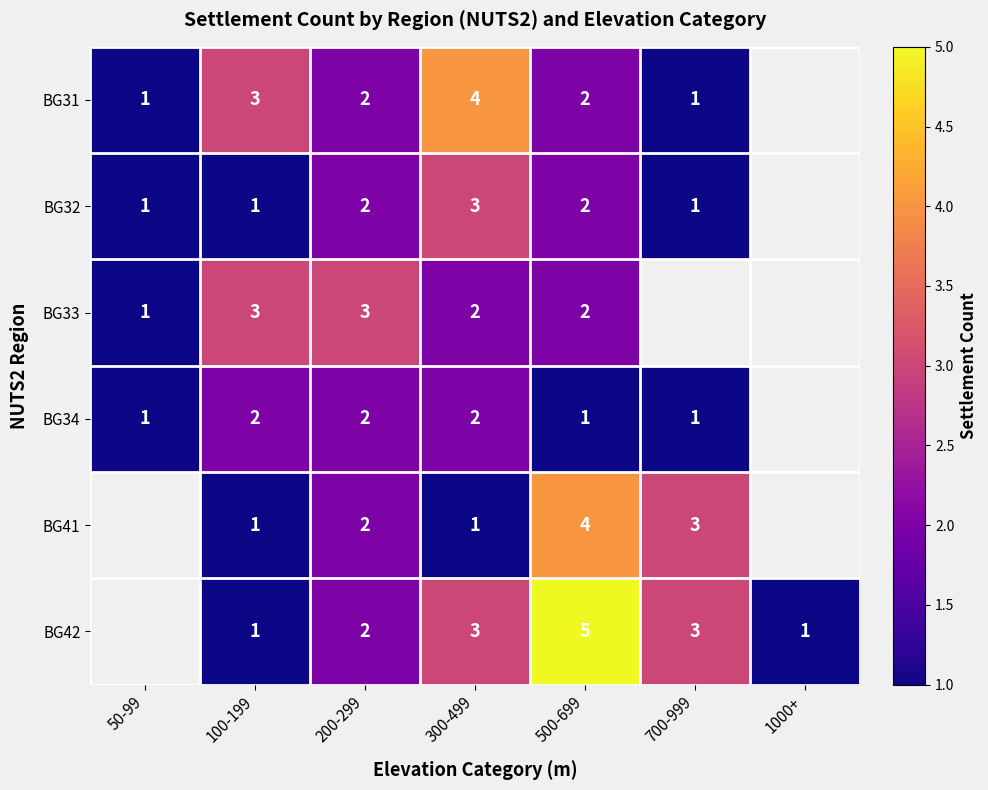

At which category is the sum across all series the highest?

500-699